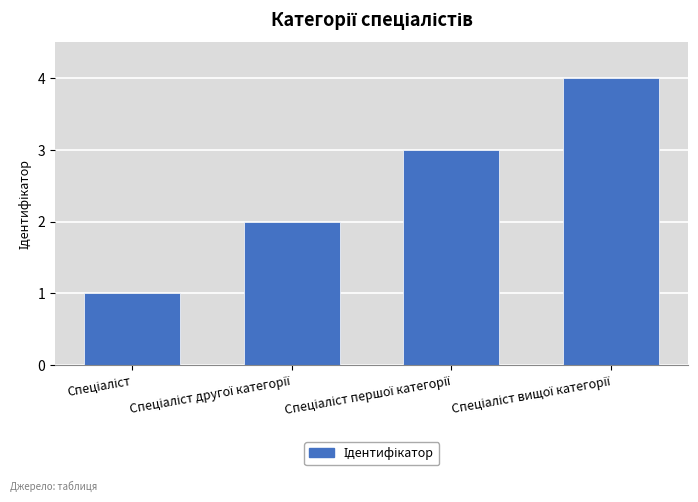

Count the number of categories in the chart.

4